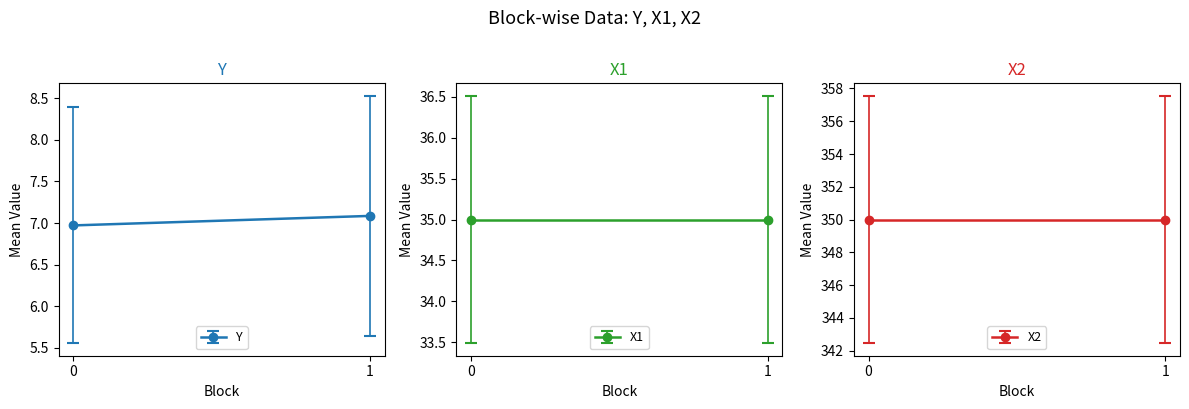

Which category has the highest value in the X1 series?

1